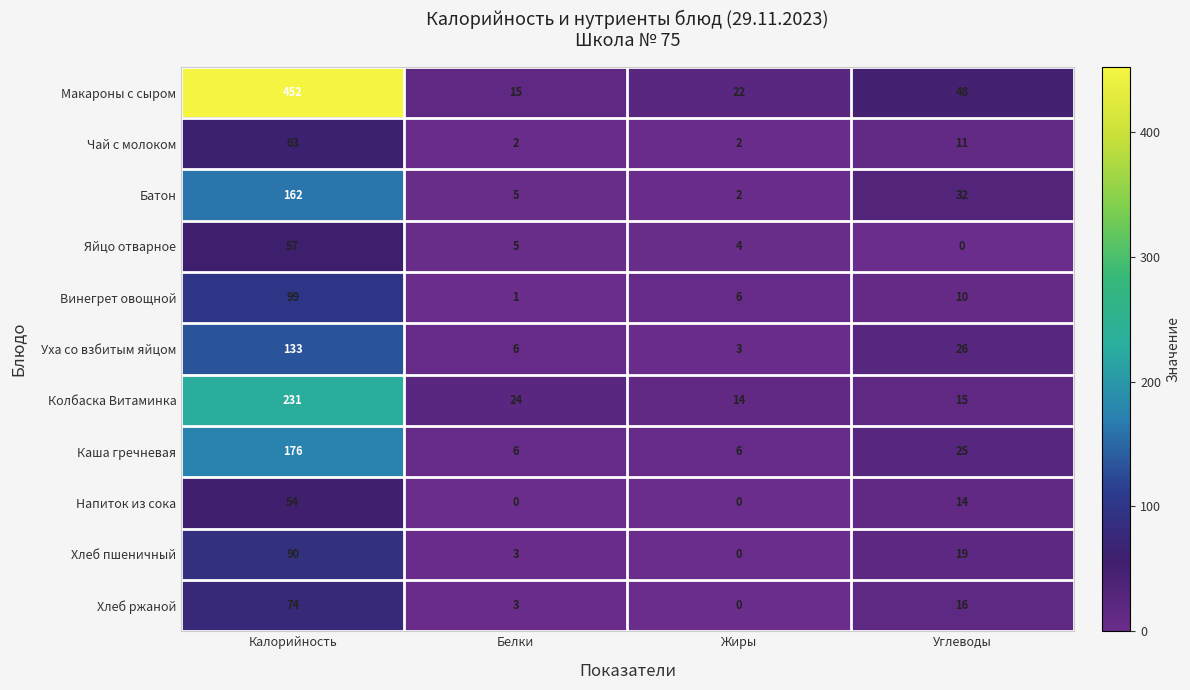

Which series has the largest total across all categories?

Макароны с сыром